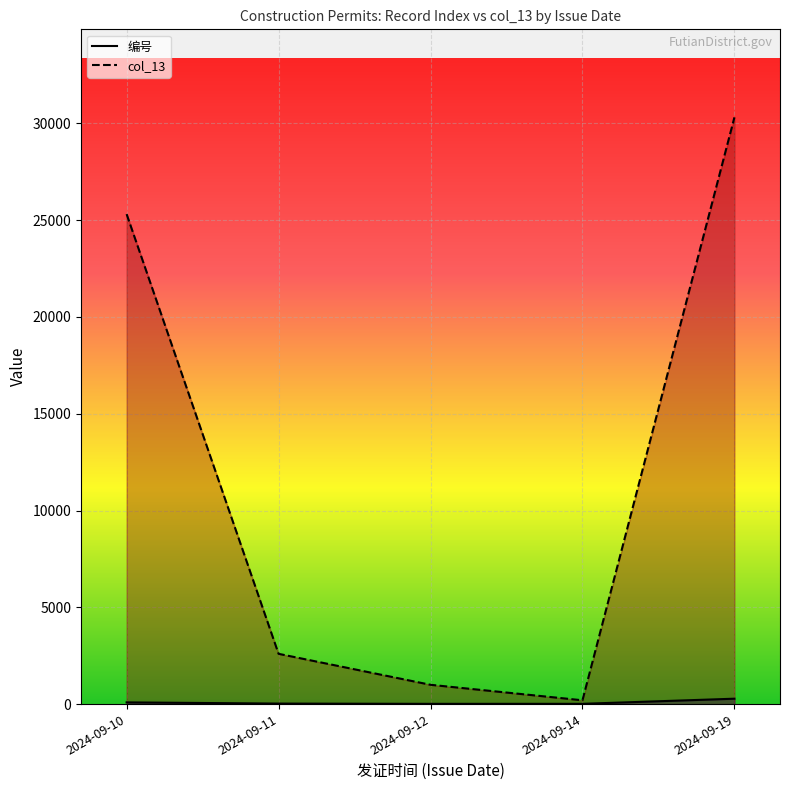

Is it true that col_13 equals 1000 at 2024-09-12?

True